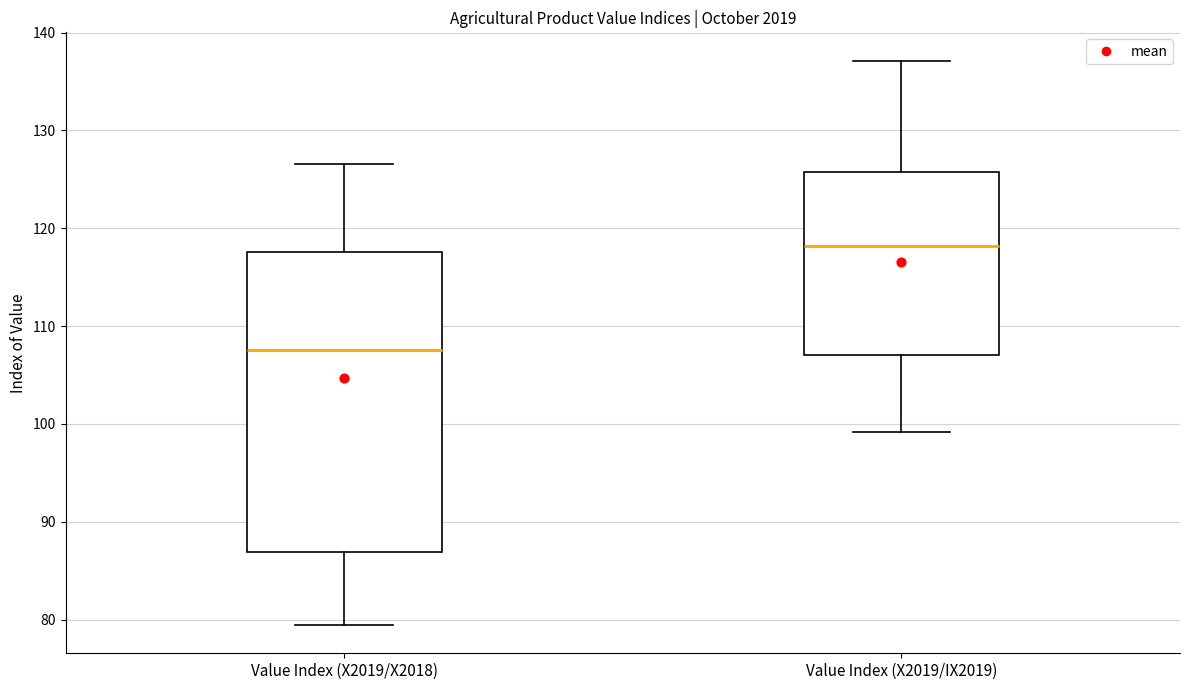

Reading left to right, read every box against the y-axis: the position of its median line, the range the box covers, and the ends of its whiskers. The values are not printed on the chart, so give them approximately, as read against the axis.

Value Index (X2019/X2018): median 108, box 87 to 118, whiskers 79 to 127
Value Index (X2019/IX2019): median 118, box 107 to 126, whiskers 99 to 137